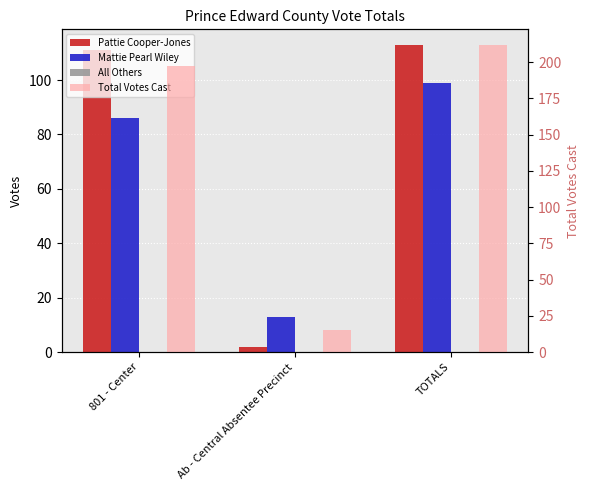

At Ab - Central Absentee Precinct, list the series in order from largest to smallest.

Total Votes Cast, Mattie Pearl Wiley, Pattie Cooper-Jones, All Others